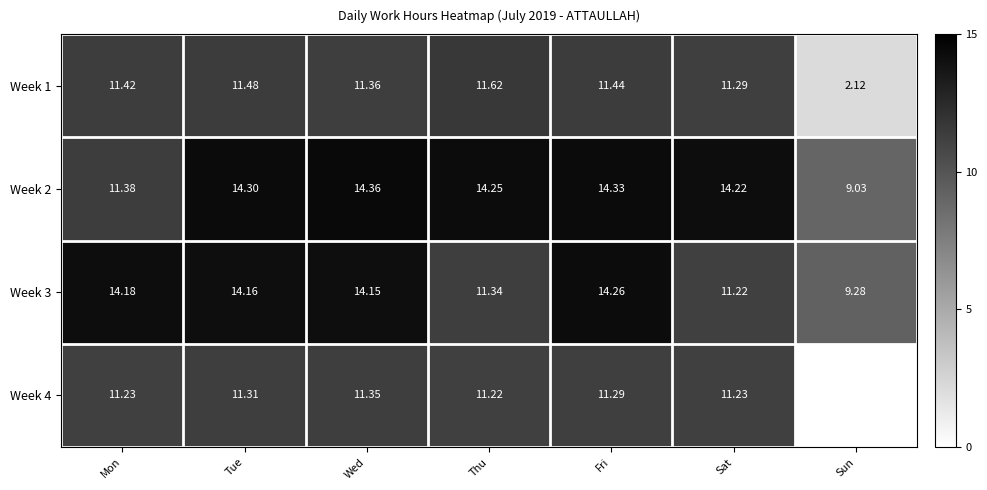

The Week 2 series shows 22.2 at Thu. True or false?

False